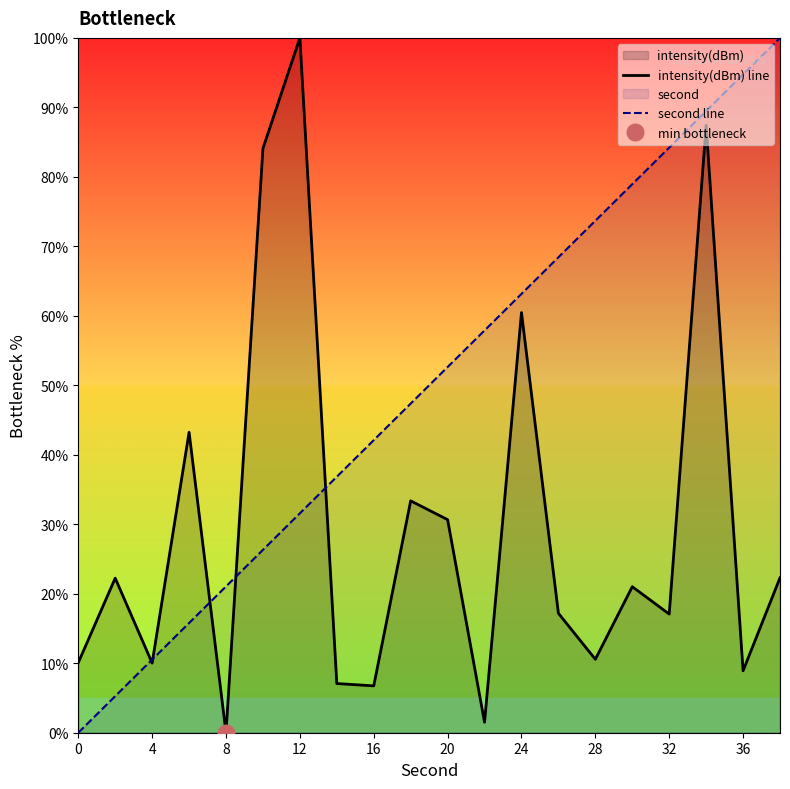

At which label does intensity(dBm) line reach its peak?

12